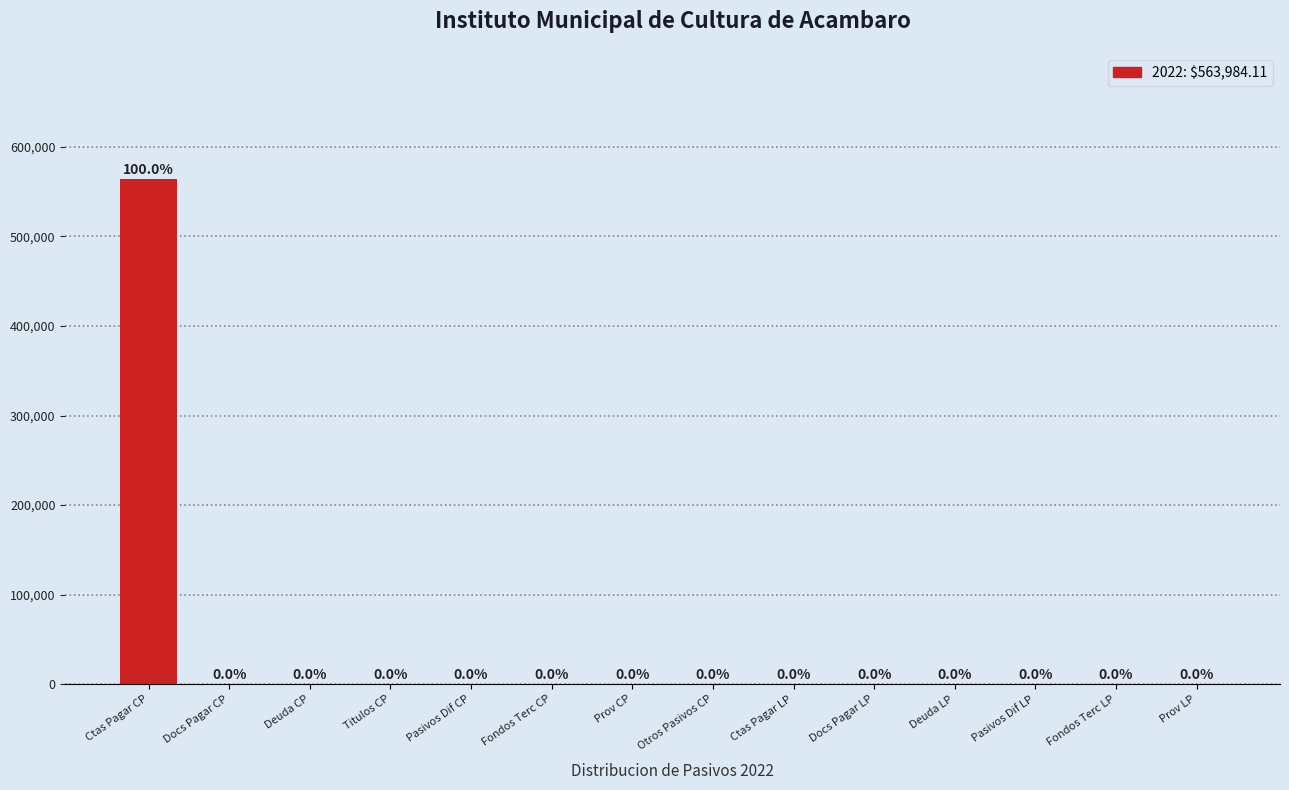

Reading left to right, transcribe all the data shown in this chart.

Ctas Pagar CP=563984.1	Docs Pagar CP=0.0	Deuda CP=0.0	Titulos CP=0.0	Pasivos Dif CP=0.0	Fondos Terc CP=0.0	Prov CP=0.0	Otros Pasivos CP=0.0	Ctas Pagar LP=0.0	Docs Pagar LP=0.0	Deuda LP=0.0	Pasivos Dif LP=0.0	Fondos Terc LP=0.0	Prov LP=0.0